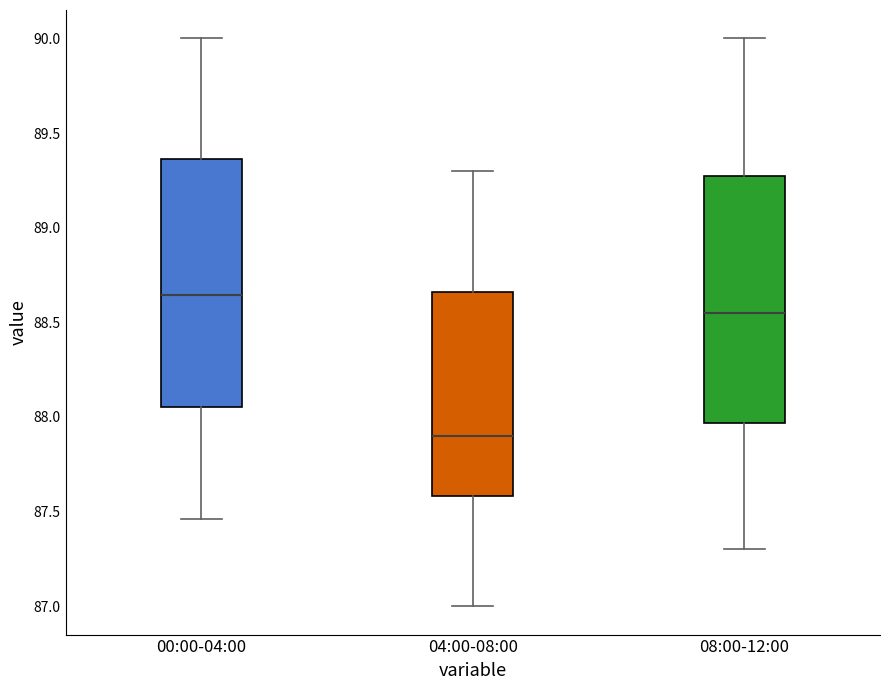

Reading left to right, read every box against the y-axis: the position of its median line, the range the box covers, and the ends of its whiskers. The values are not printed on the chart, so give them approximately, as read against the axis.

00:00-04:00: median 88.65, box 88.05 to 89.35, whiskers 87.45 to 90.00
04:00-08:00: median 87.90, box 87.60 to 88.65, whiskers 87.00 to 89.30
08:00-12:00: median 88.55, box 87.95 to 89.30, whiskers 87.30 to 90.00